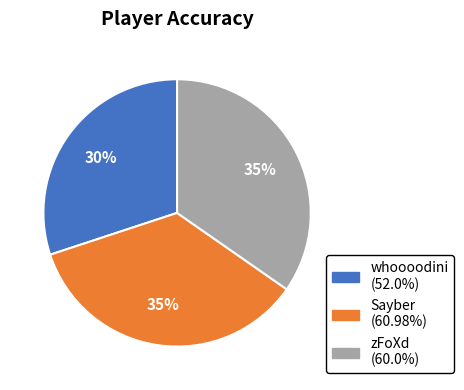

Is it true that whoooodini is 23% of the pie?

False